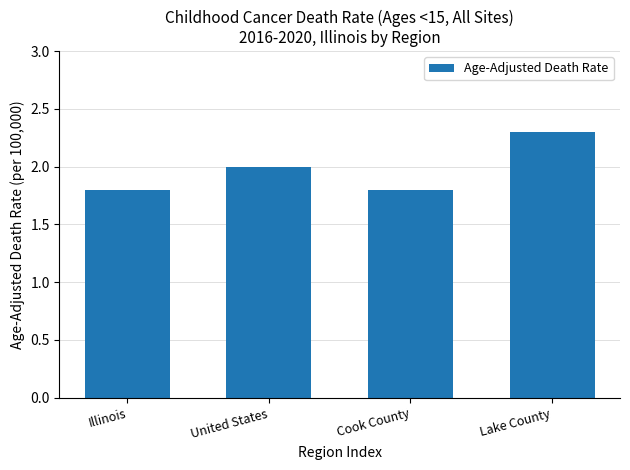

What is the value of the 4th bar from the left?

2.3